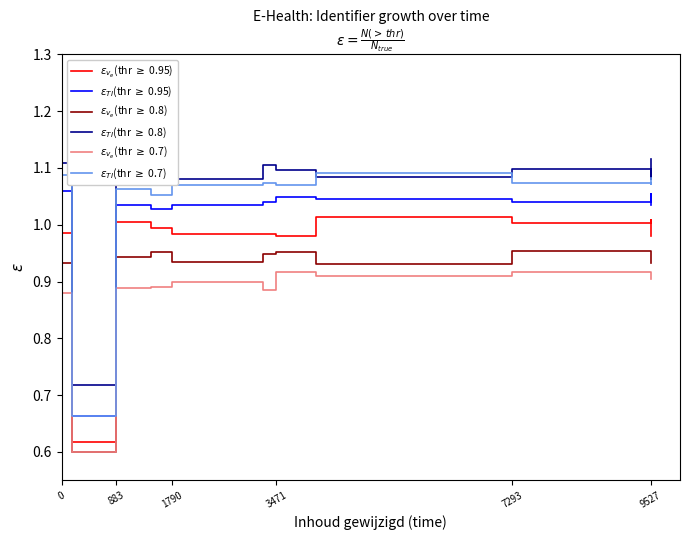

The $\varepsilon_{v_e}$(thr $\geq$ 0.7) series shows 0.4 at 0. True or false?

False